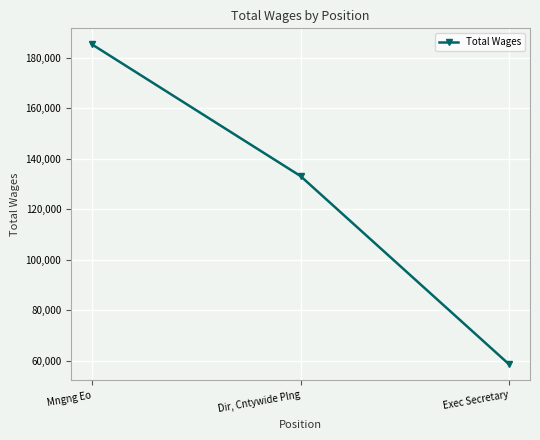

Read the value at Dir, Cntywide Plng, to the nearest 10.

133160